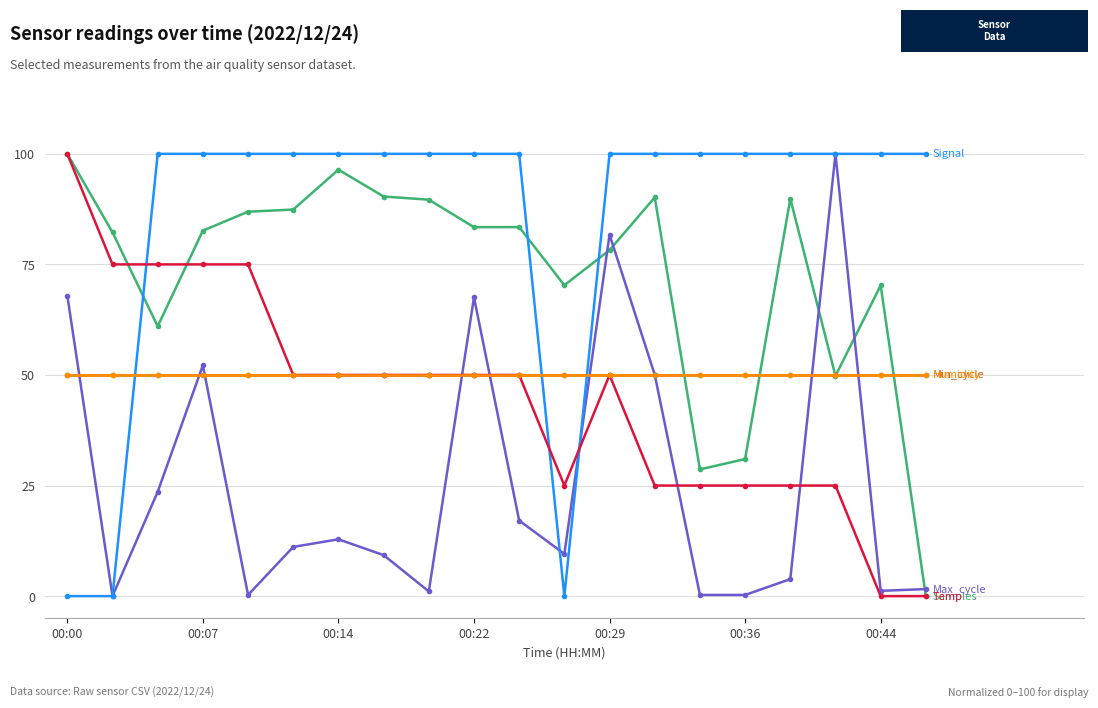

How many lines are shown in the chart?

6